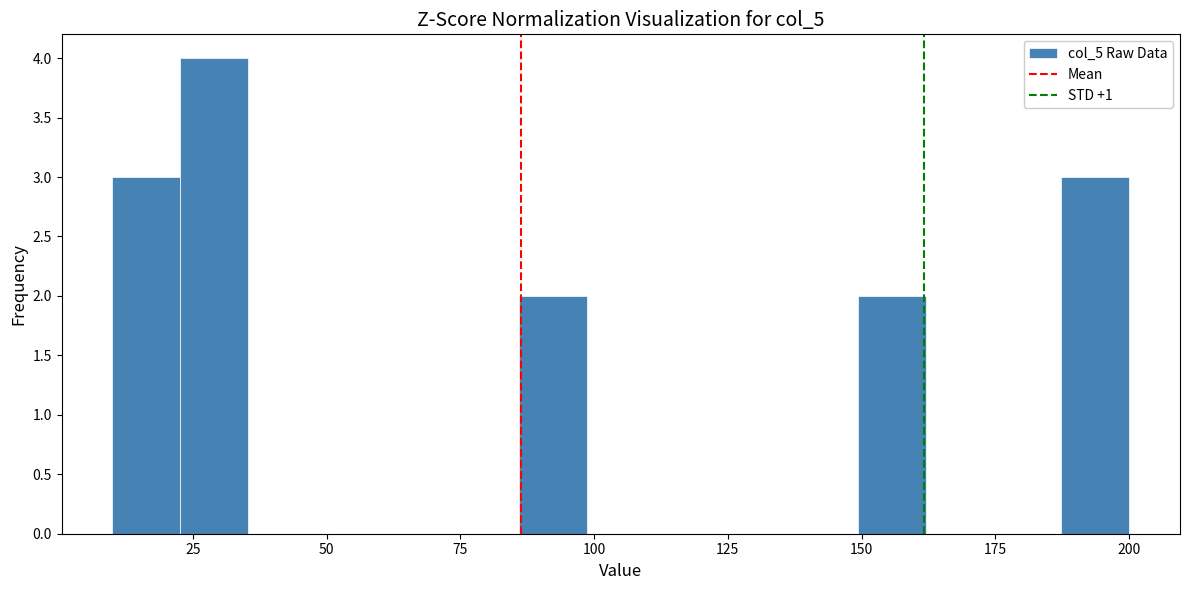

Read against the x-axis, roughly where is the centre of the tallest bar?

30